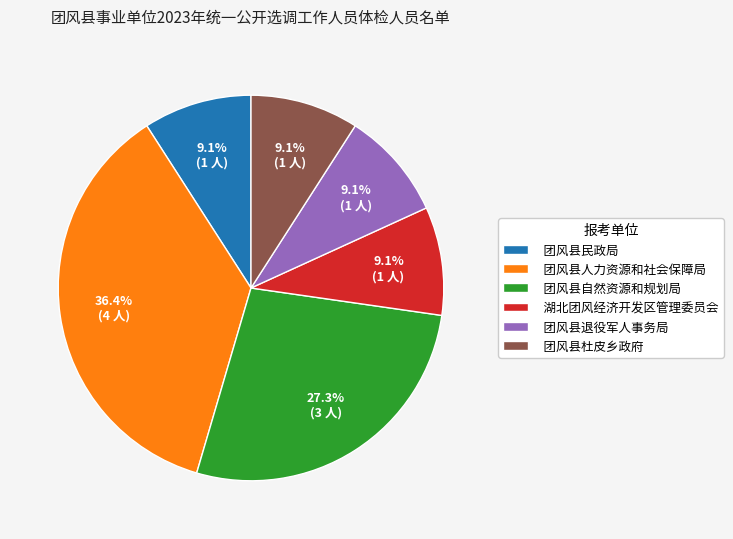

To the nearest percent, what percentage of the pie is 团风县杜皮乡政府?

9%